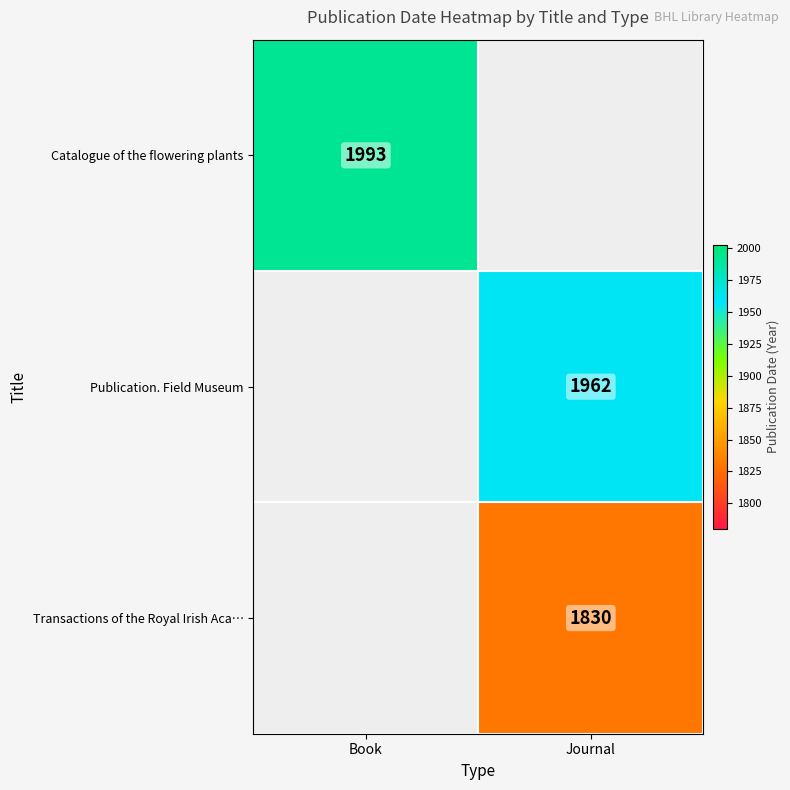

Is it true that Publication. Field Museum equals 1254 at Journal?

False